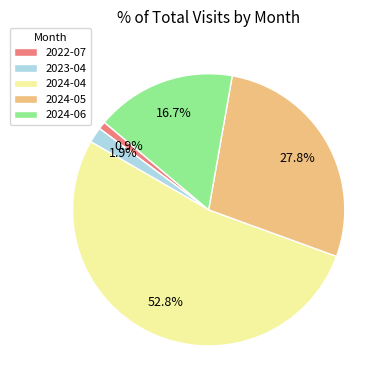

Is there a majority slice in this chart?

Yes